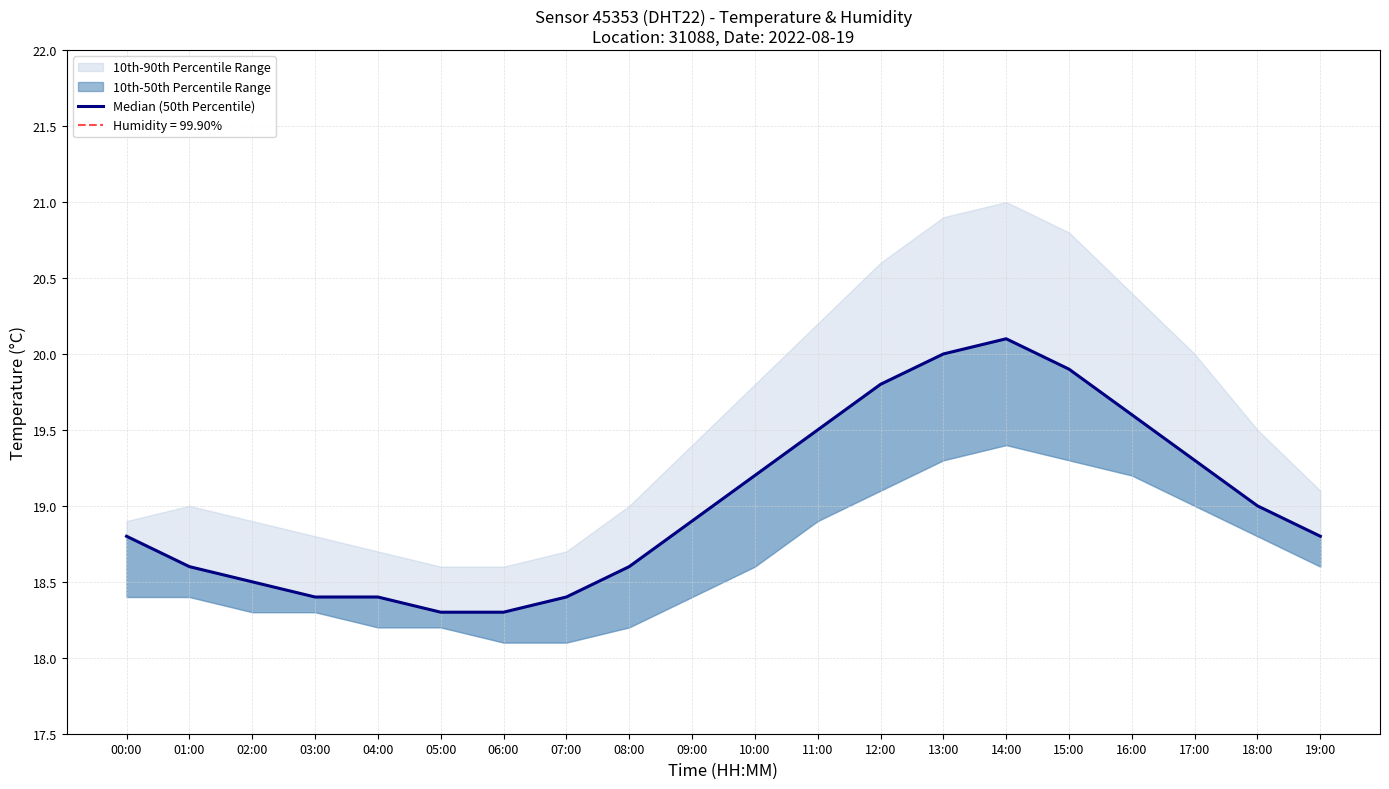

Reading left to right, extract all data points from this chart.

00:00=18.8	01:00=18.6	02:00=18.5	03:00=18.4	04:00=18.4	05:00=18.3	06:00=18.3	07:00=18.4	08:00=18.6	09:00=18.9	10:00=19.2	11:00=19.5	12:00=19.8	13:00=20.0	14:00=20.1	15:00=19.9	16:00=19.6	17:00=19.3	18:00=19.0	19:00=18.8